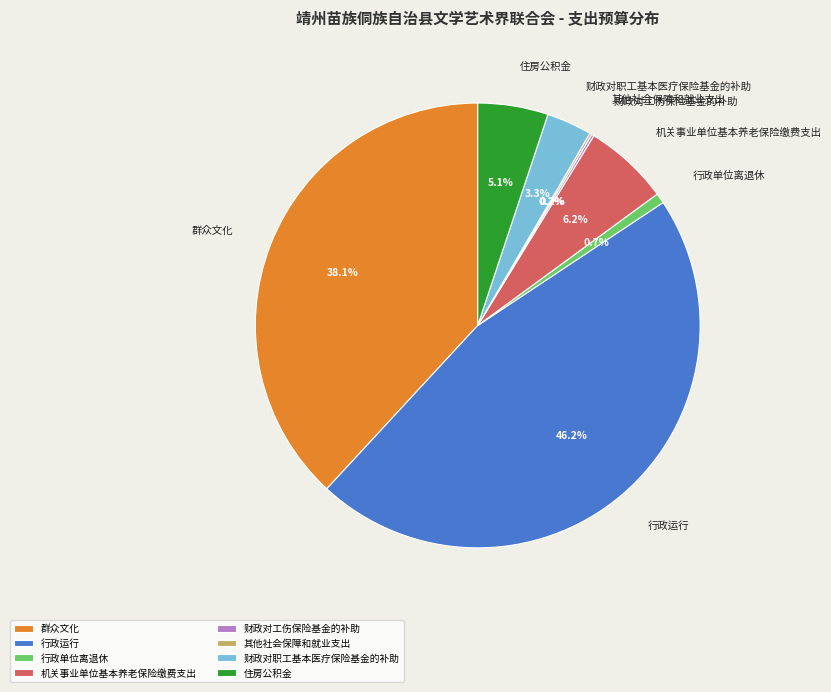

Approximately how many times larger is the value at 财政对职工基本医疗保险基金的补助 compared to 机关事业单位基本养老保险缴费支出?

0.5